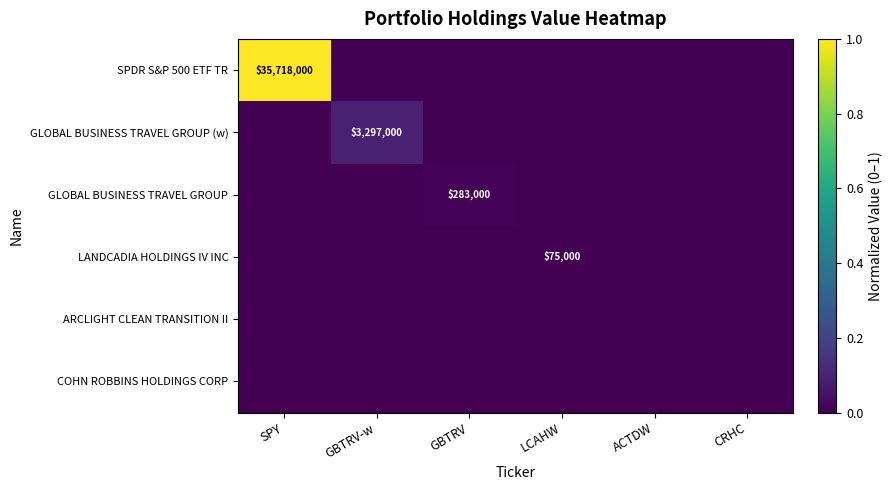

What is the spread (max minus min) of values at GBTRV-w?

0.1